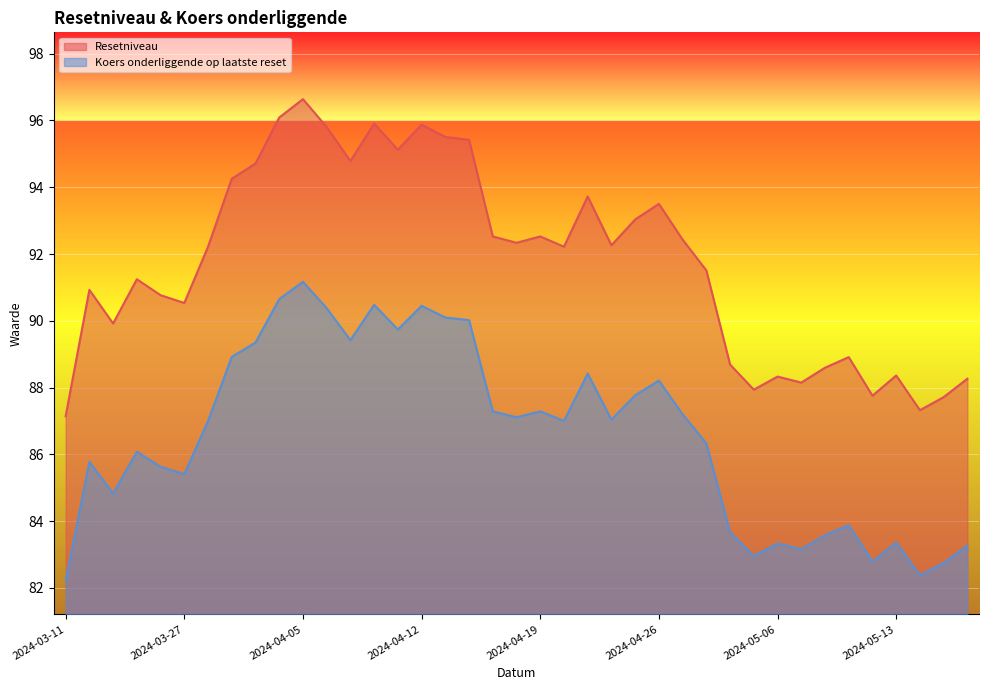

What is the total value across all series at 2024-05-07?

171.3